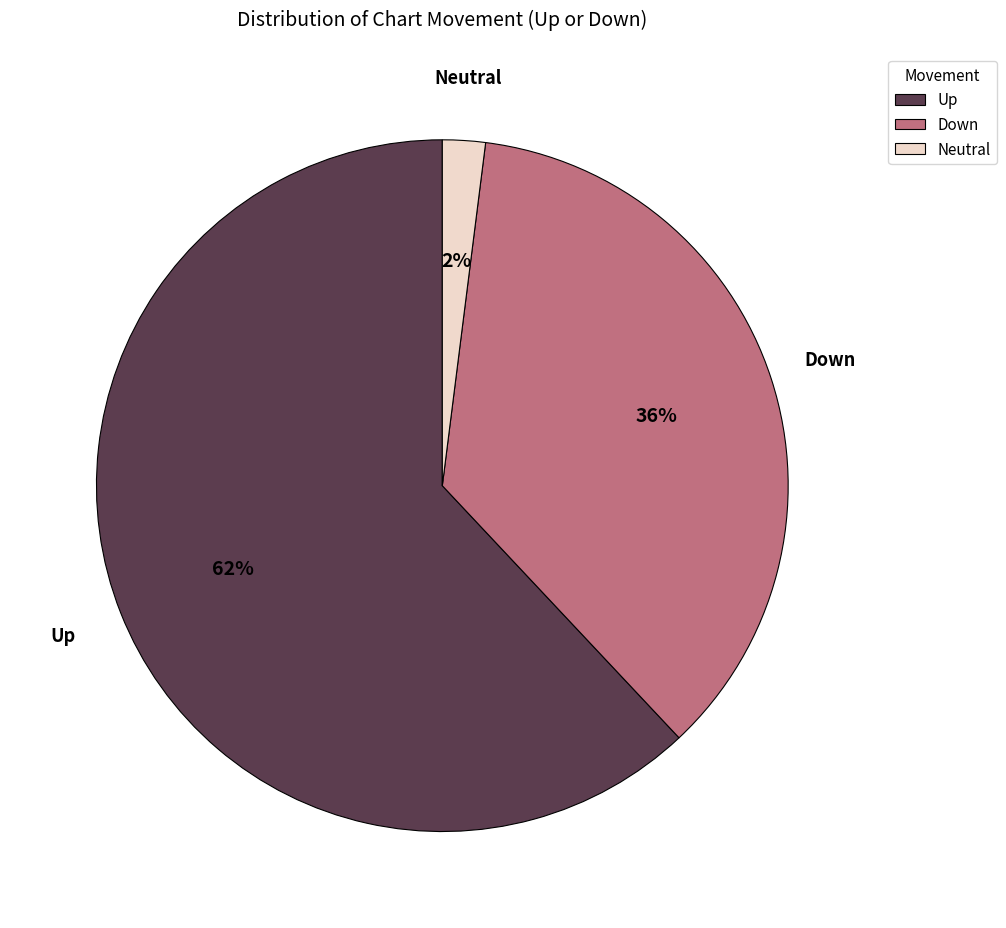

Combined, do Up and Neutral account for over 50%?

Yes